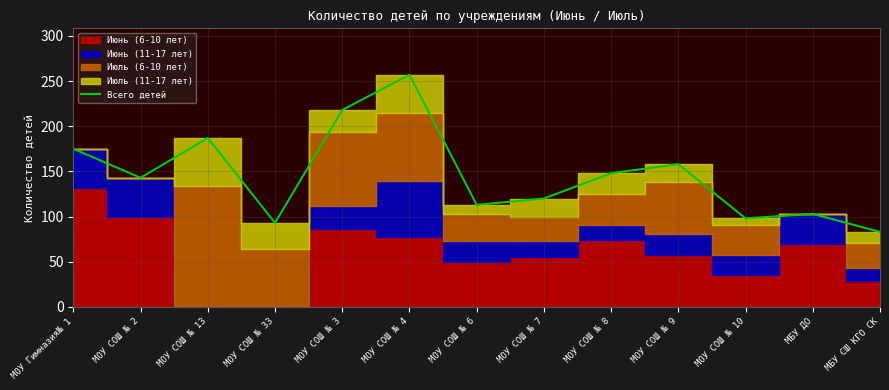

Where is the first local minimum?

МОУ СОШ № 2